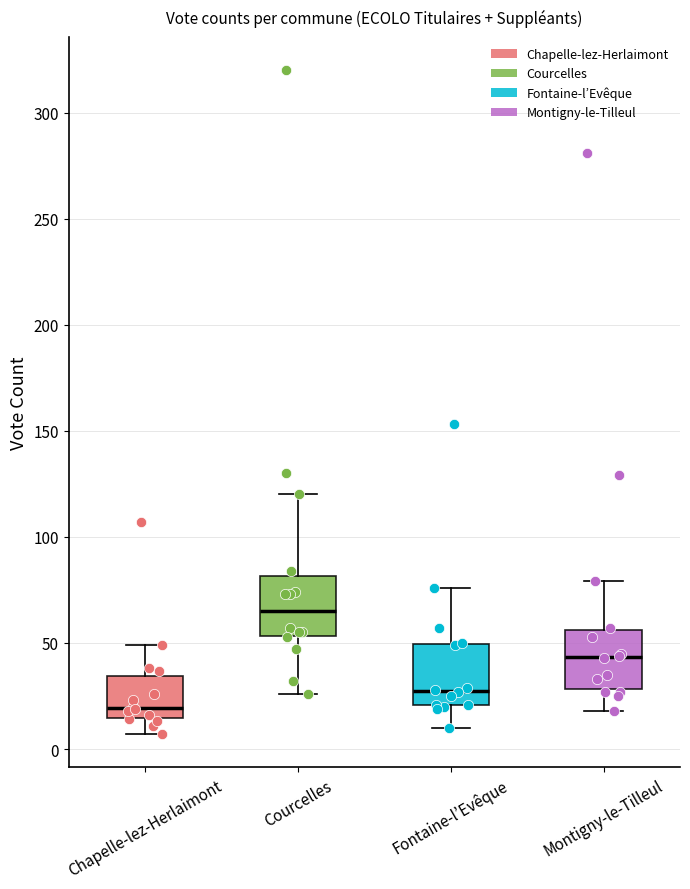

Reading left to right, transcribe this box plot: for each box, give where its median line is, the range the box spans, and where its two whiskers end, as read against the y-axis. The values are not printed on the chart, so give them approximately, as read against the axis.

Chapelle-lez-Herlaimont: median 20, box 15 to 35, whiskers 5 to 50
Courcelles: median 65, box 55 to 80, whiskers 25 to 120
Fontaine-l’Evêque: median 30, box 20 to 50, whiskers 10 to 75
Montigny-le-Tilleul: median 45, box 30 to 55, whiskers 20 to 80